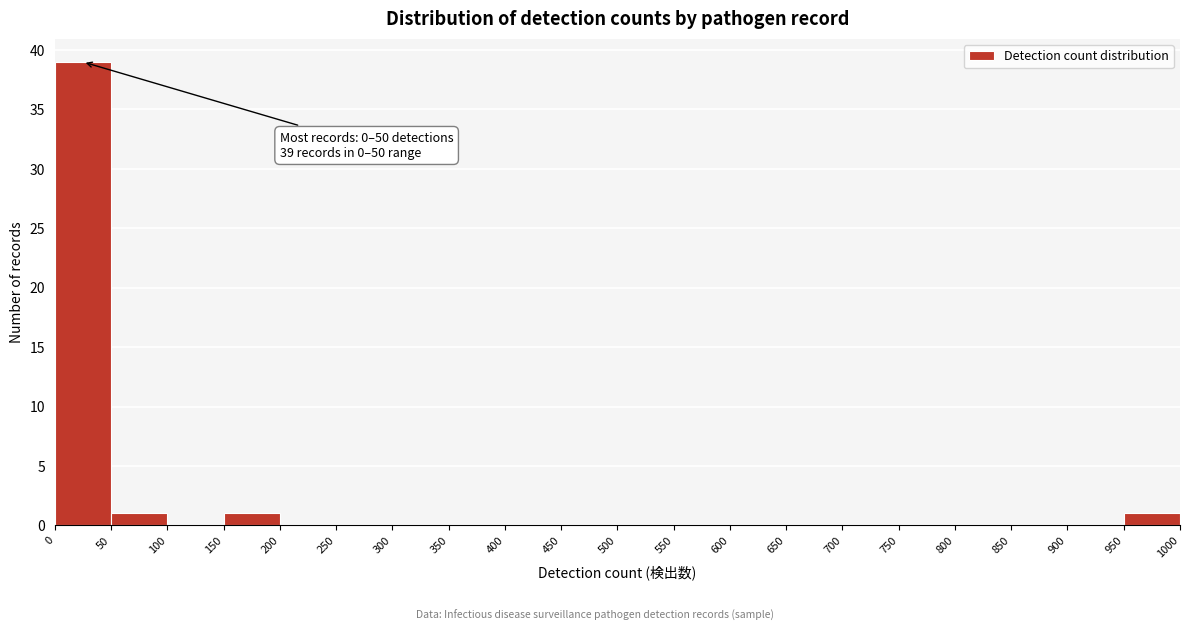

Which range on the x-axis has the tallest bar?

0 to 50